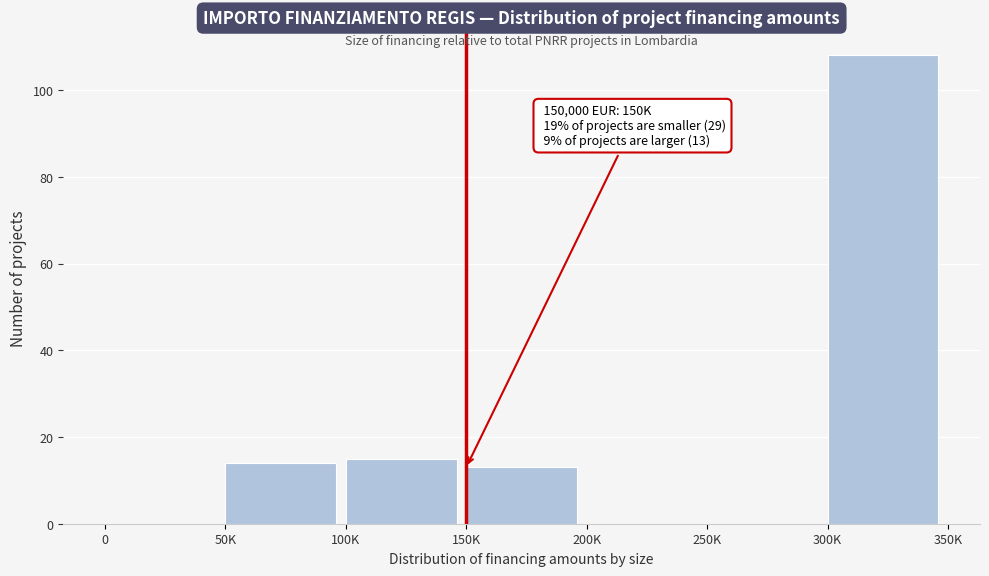

Reading left to right, transcribe all the data shown in this chart.

0=0	50K=14	100K=15	150K=13	200K=0	250K=0	300K=108